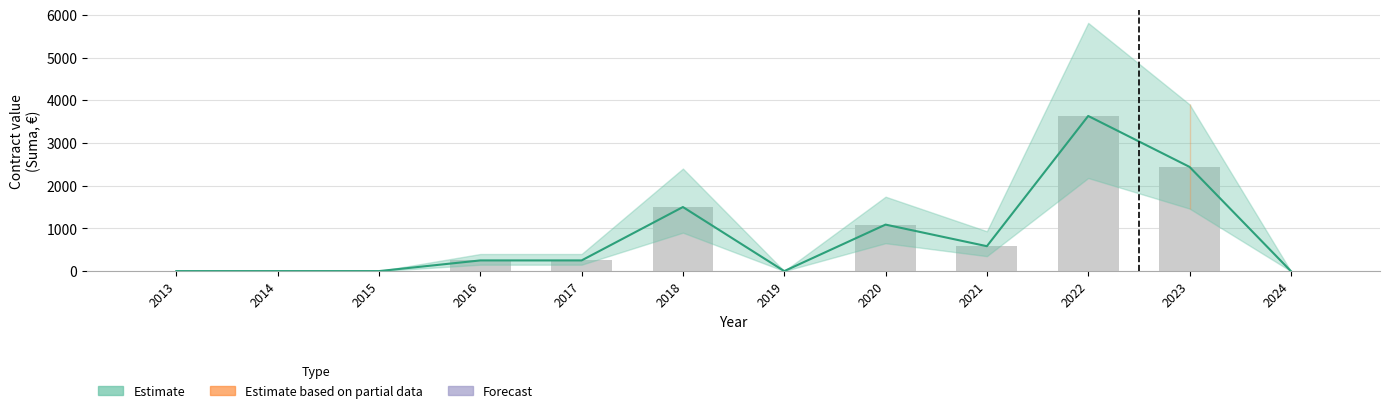

How many categories are shown in the chart?

12